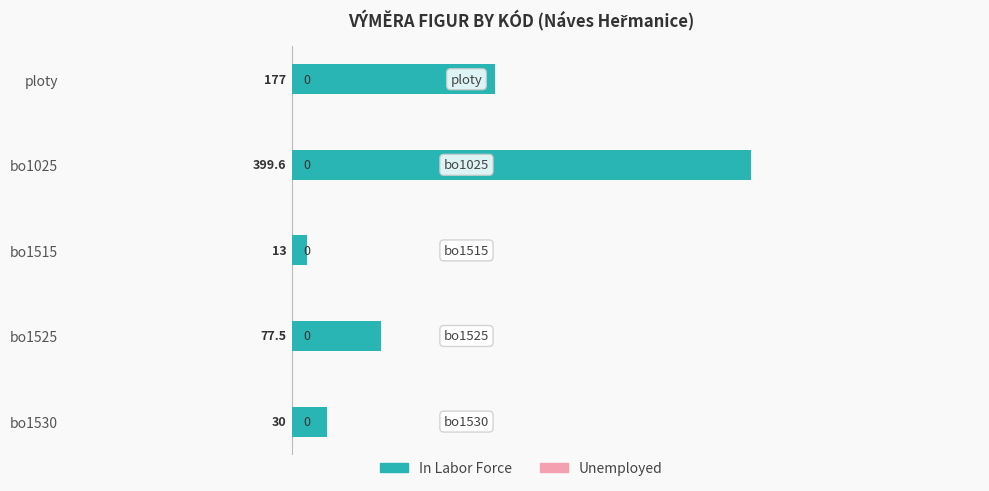

What is the difference between the second highest and minimum values?

164.0